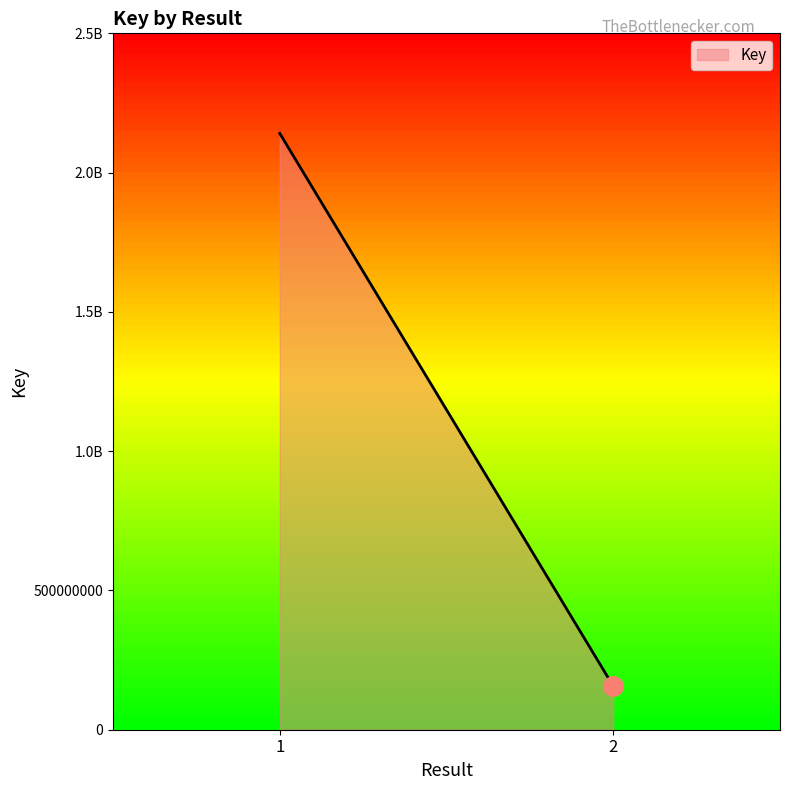

What is the value of the 1st point from the left?

2140791763